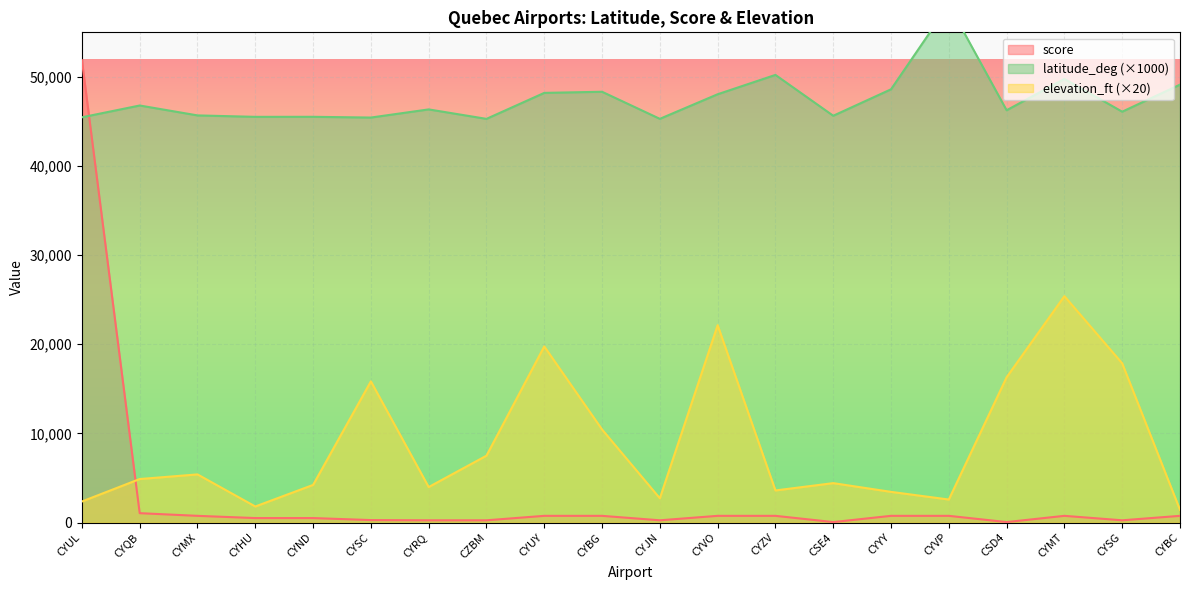

Which series changed the most between CZBM and CSD4?

elevation_ft